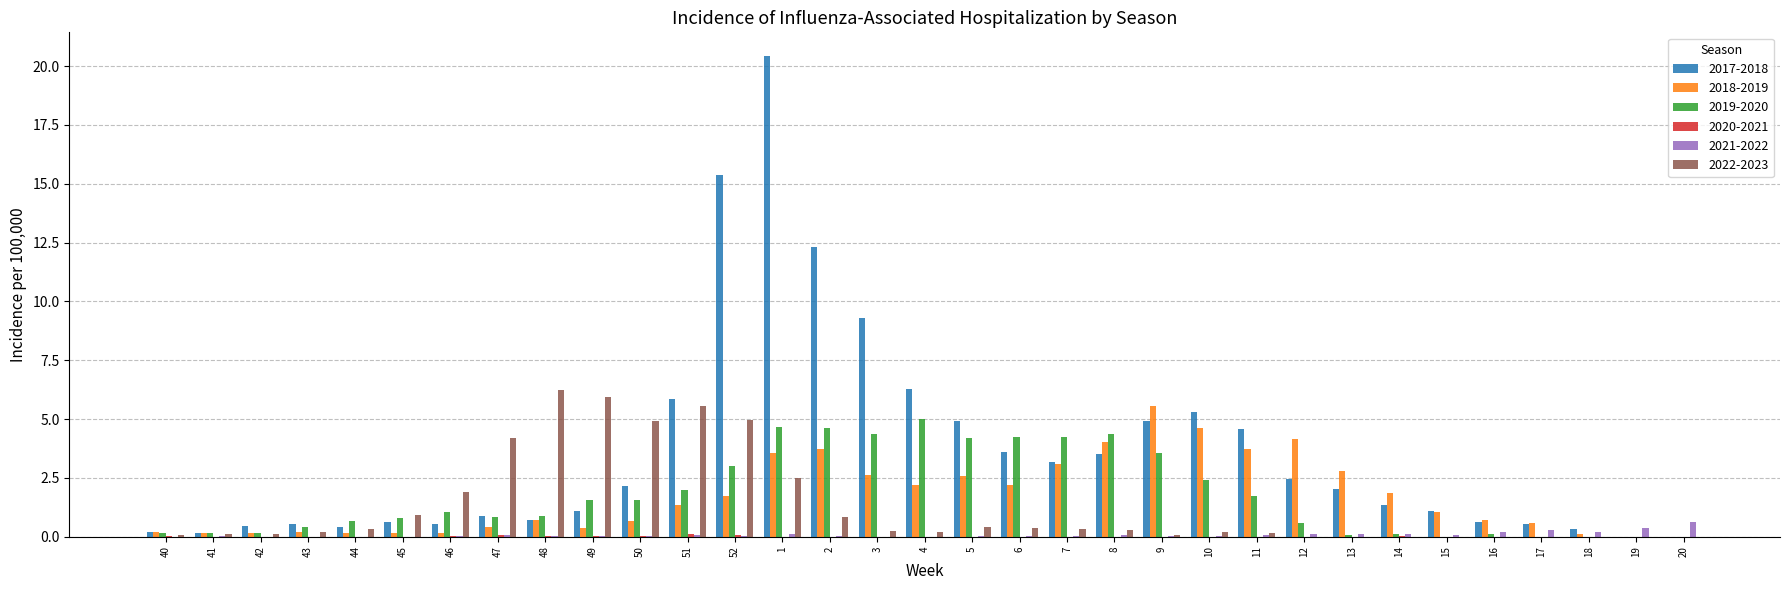

Is the value of 2022-2023 at 5 greater than the value of 2021-2022 at 43?

Yes